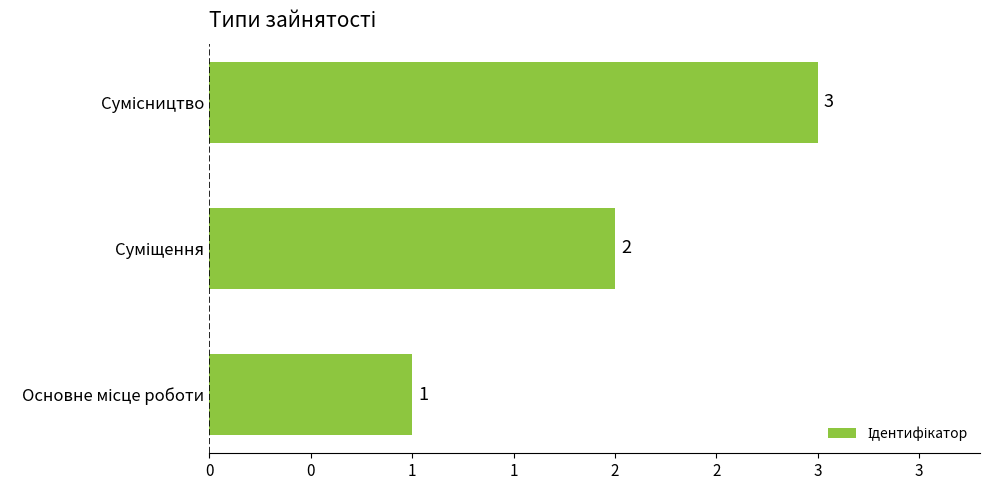

Does the chart contain any negative values?

No